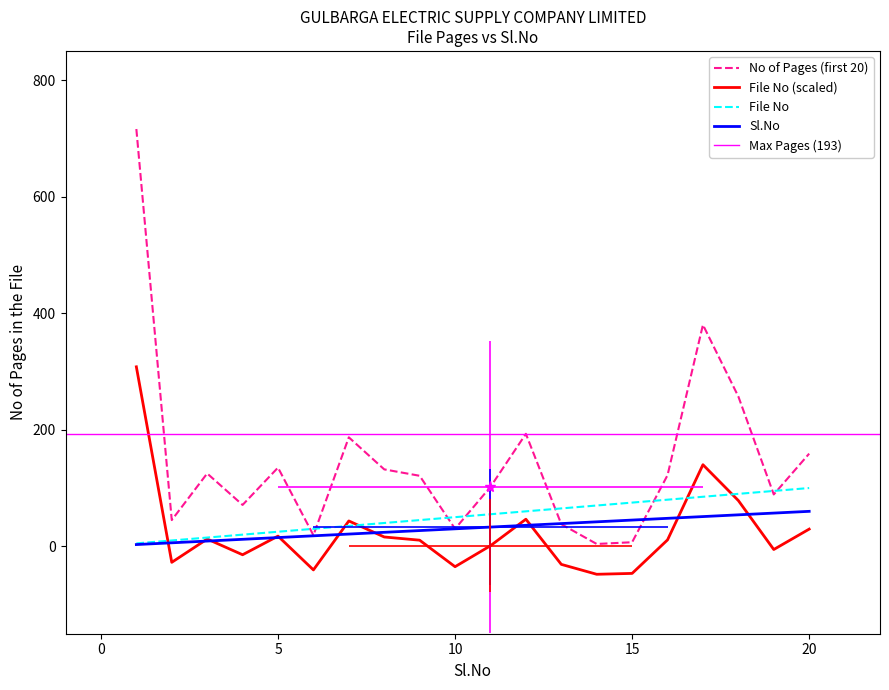

What is the difference between the maximum and minimum values in the Sl.No series?

57